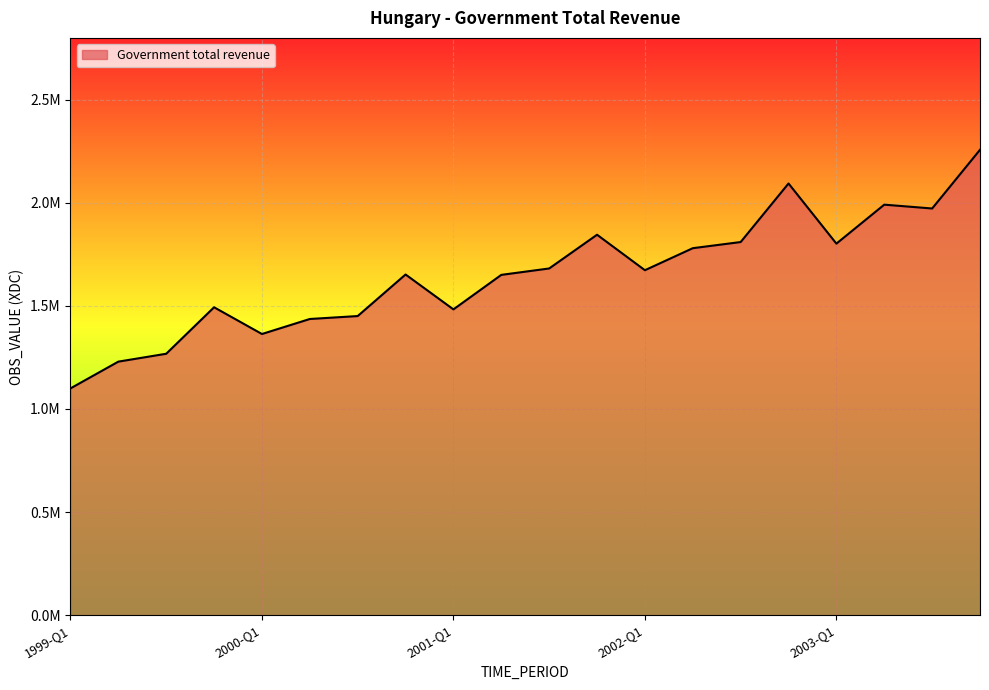

What is the difference between the maximum and minimum values?

1157380.0